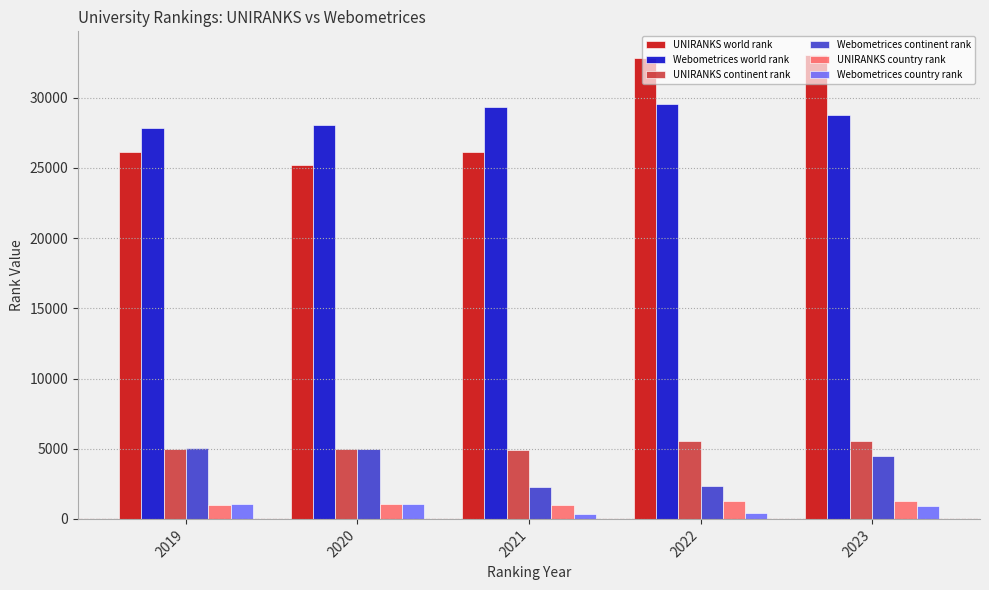

What is the lowest value of the UNIRANKS world rank series?

25195